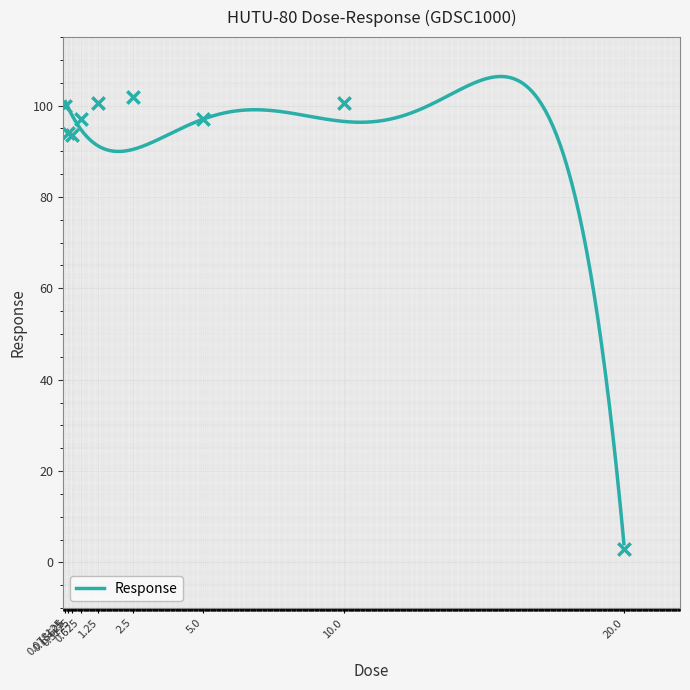

Approximately how many times larger is the value at 0.078125 compared to 2.5?

1.0